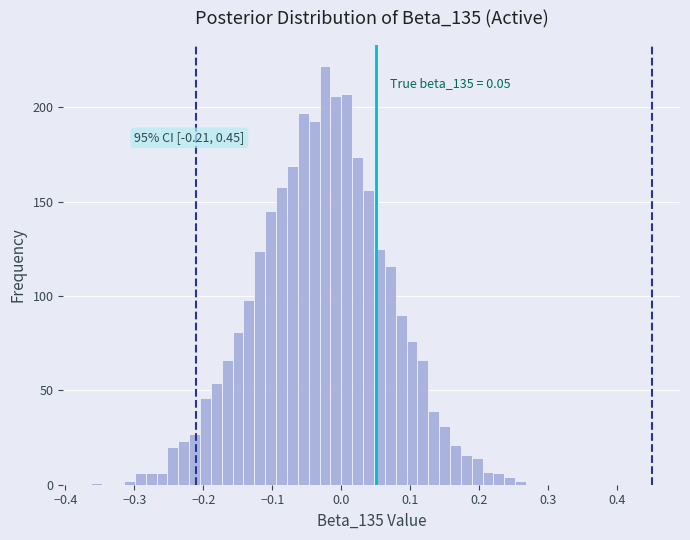

Around what value on the x-axis is the tallest bar? Give the approximate position of its centre, as read against the axis.

-0.02